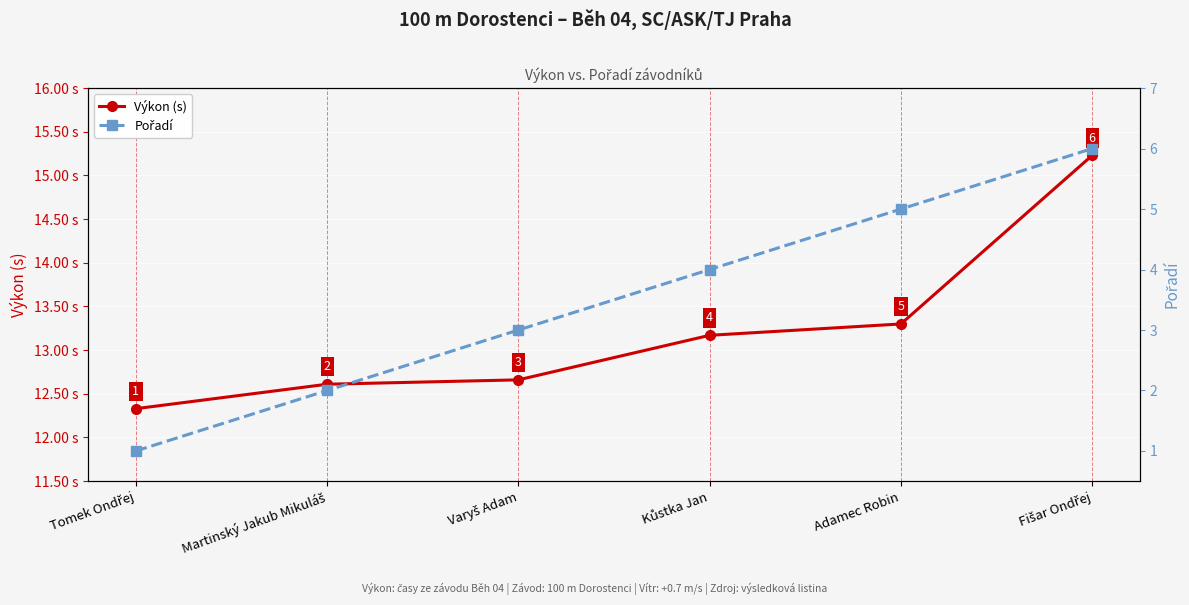

What is the difference between the maximum and minimum values in the Pořadí series?

5.0